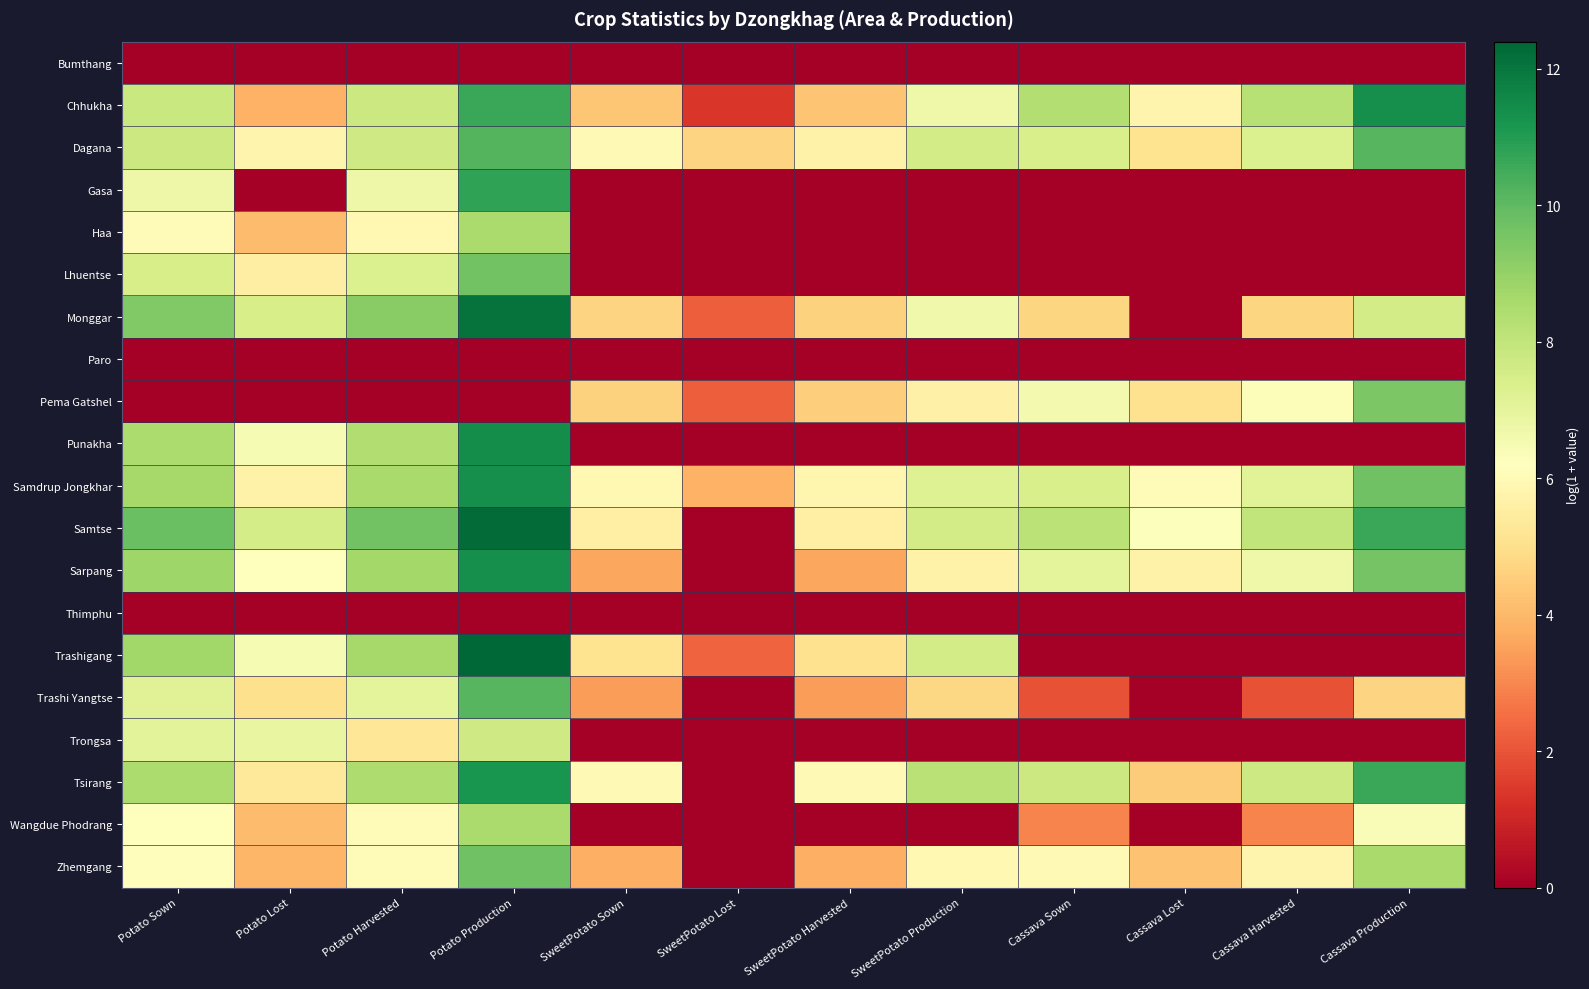

Which series has the largest total across all categories?

Samtse